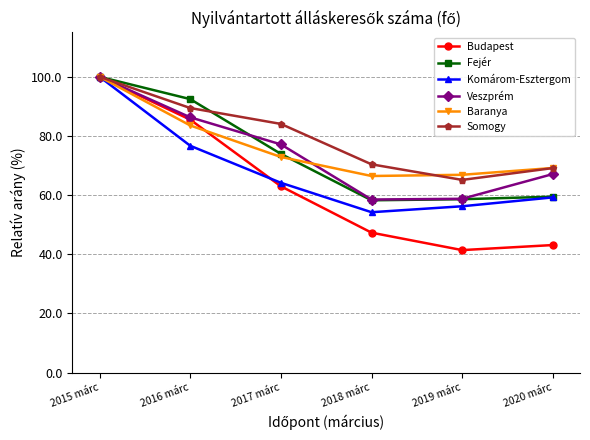

The Fejér series shows 39.6 at 2019 márc. True or false?

False